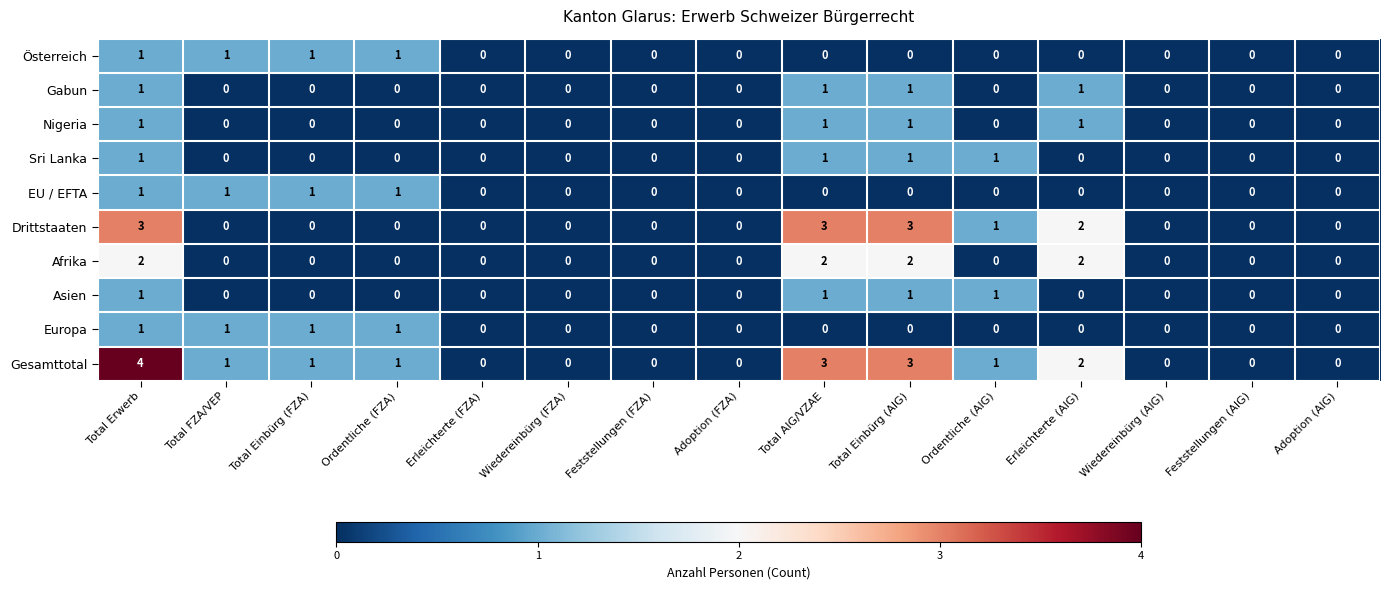

At which category is the sum across all series the highest?

Total Erwerb